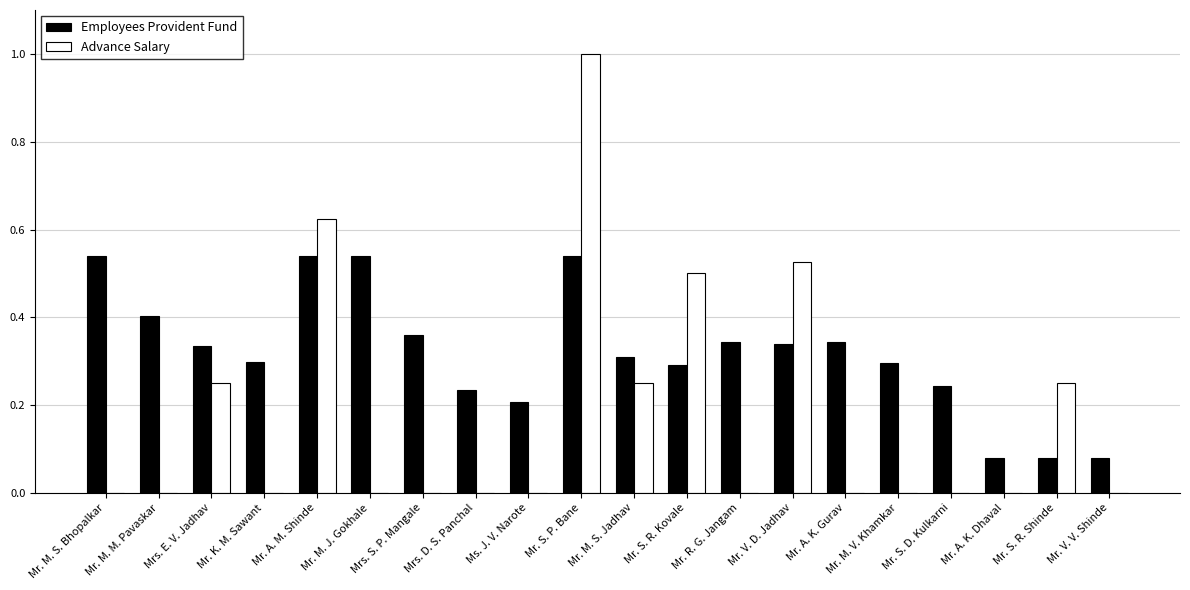

Is it true that Advance Salary equals 0.2 at Mr. M. S. Jadhav?

True